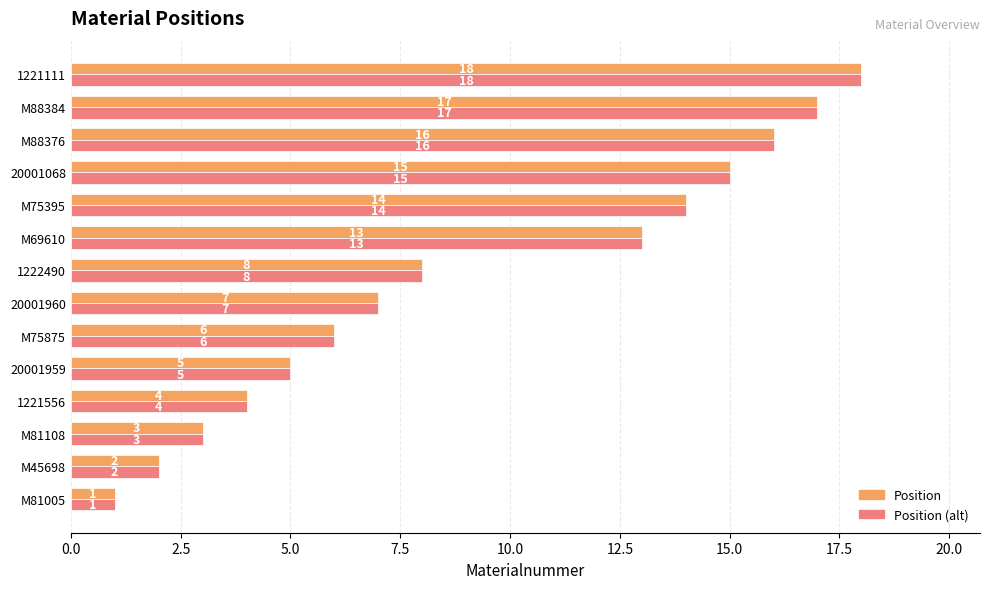

What is the total value across all series at M75875?

12